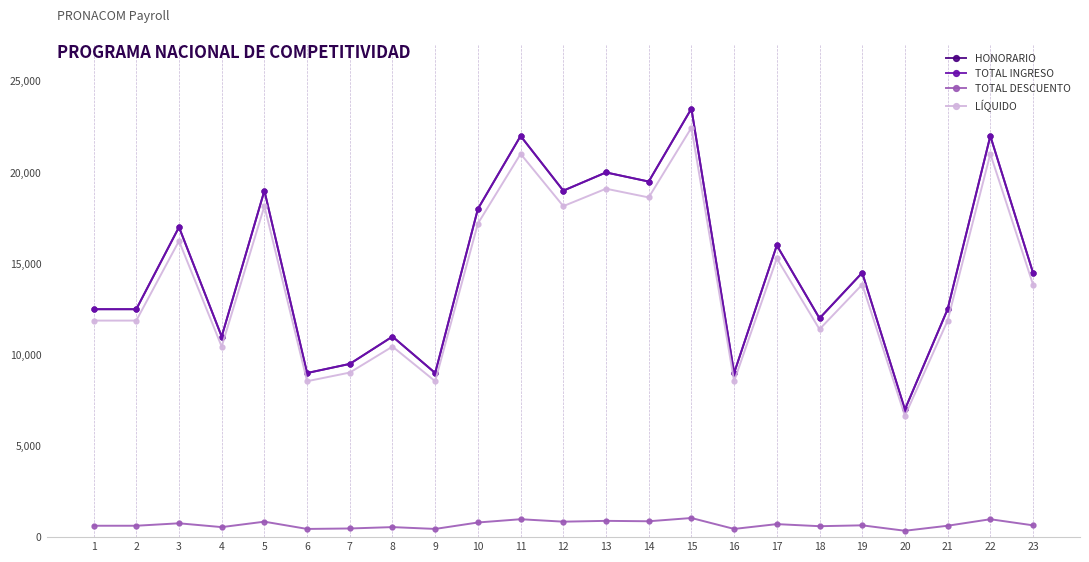

What is the difference between the HONORARIO values at 19 and 14?

5000.0